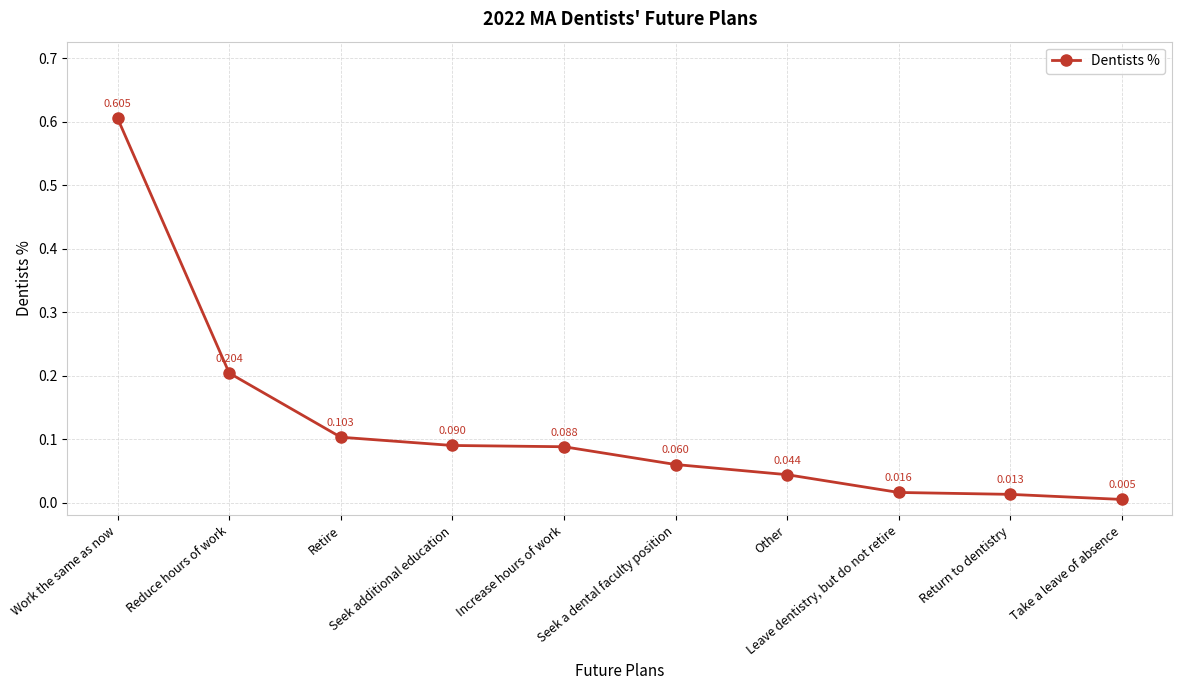

True or false: the data has more than 1 interior local peaks.

False